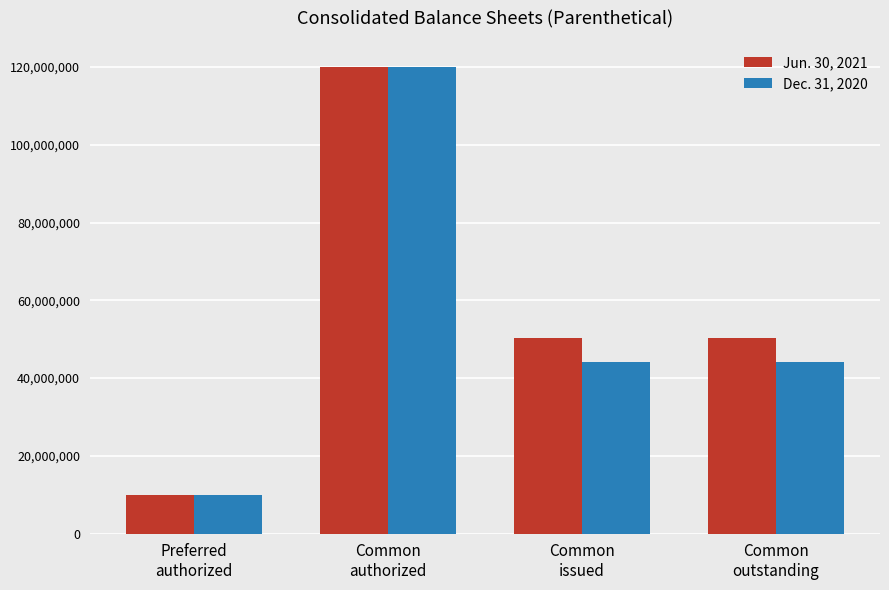

What is the maximum value shown in the chart?

120000000